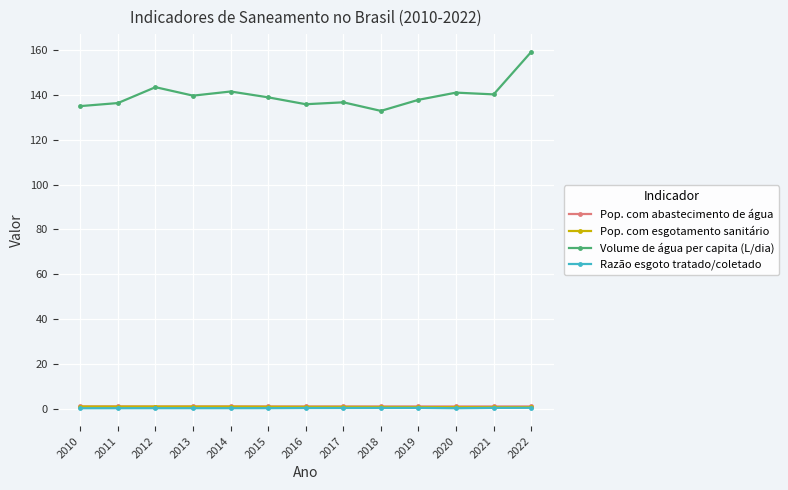

Between 2015 and 2016, which series saw the biggest shift?

Volume de água per capita (L/dia)